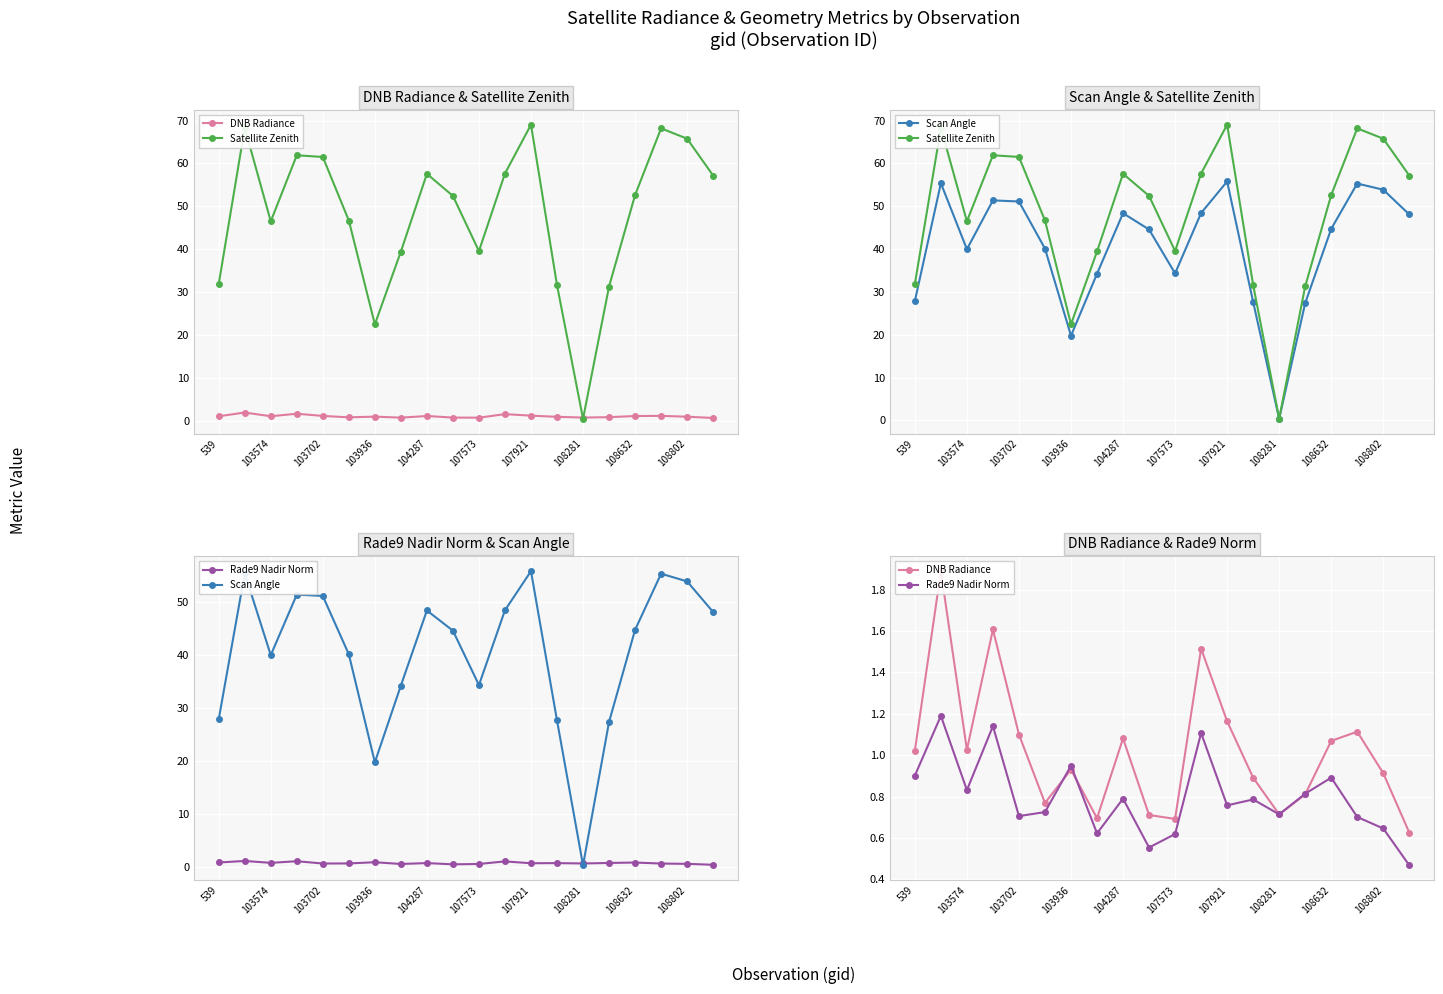

Rank the categories by DNB Radiance value from lowest to highest.

19, 10, 108281, 108802, 14, 107573, 15, 13, 18, 107921, 539, 103702, 16, 108632, 104287, 17, 12, 11, 103936, 103574